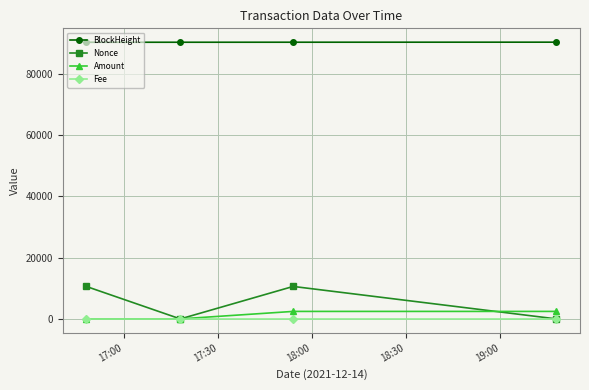

In Nonce, how many points are higher than both neighbors (excluding endpoints)?

1